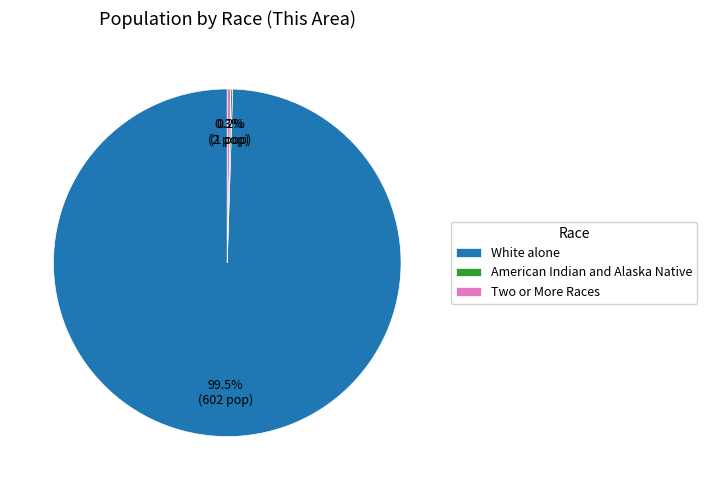

Which has a higher value, Two or More Races or White alone?

White alone